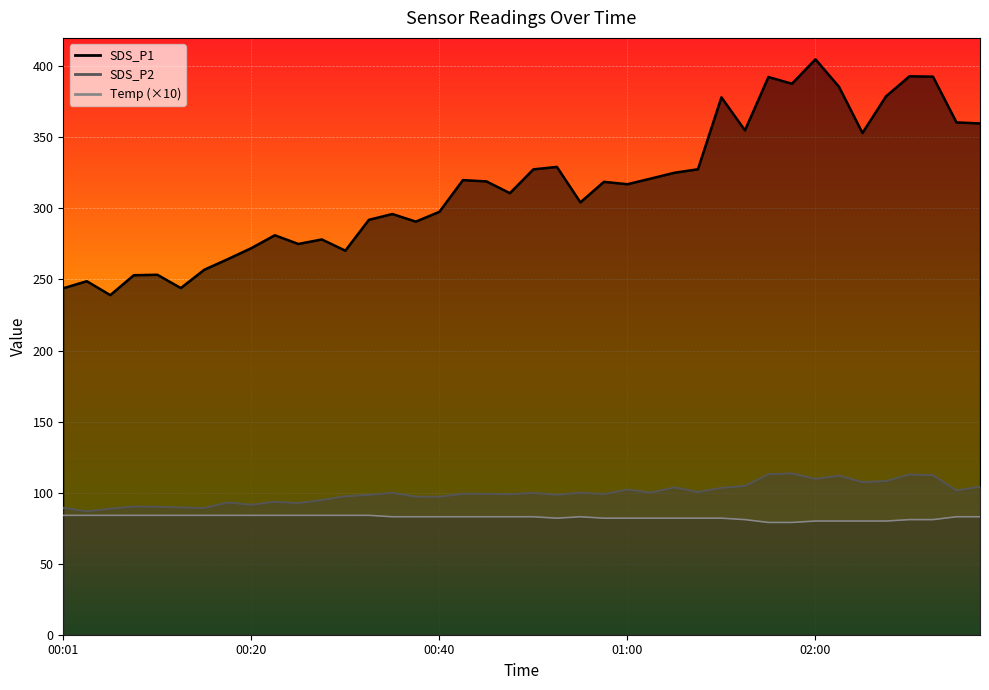

Between 00:03 and 02:07, which series saw the biggest shift?

SDS_P1